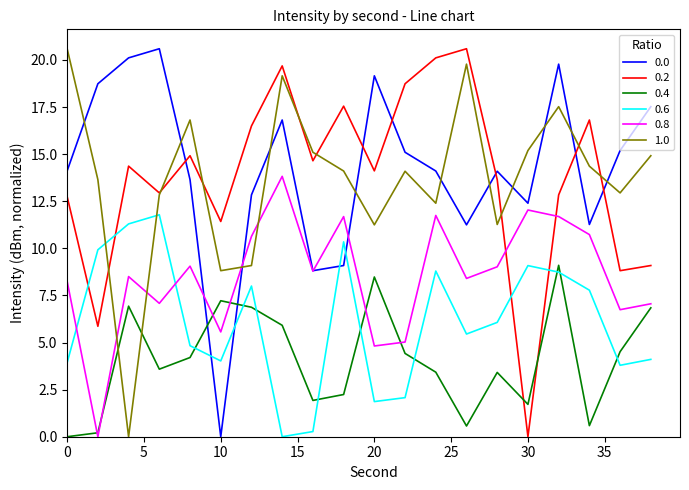

How many lines are shown in the chart?

6